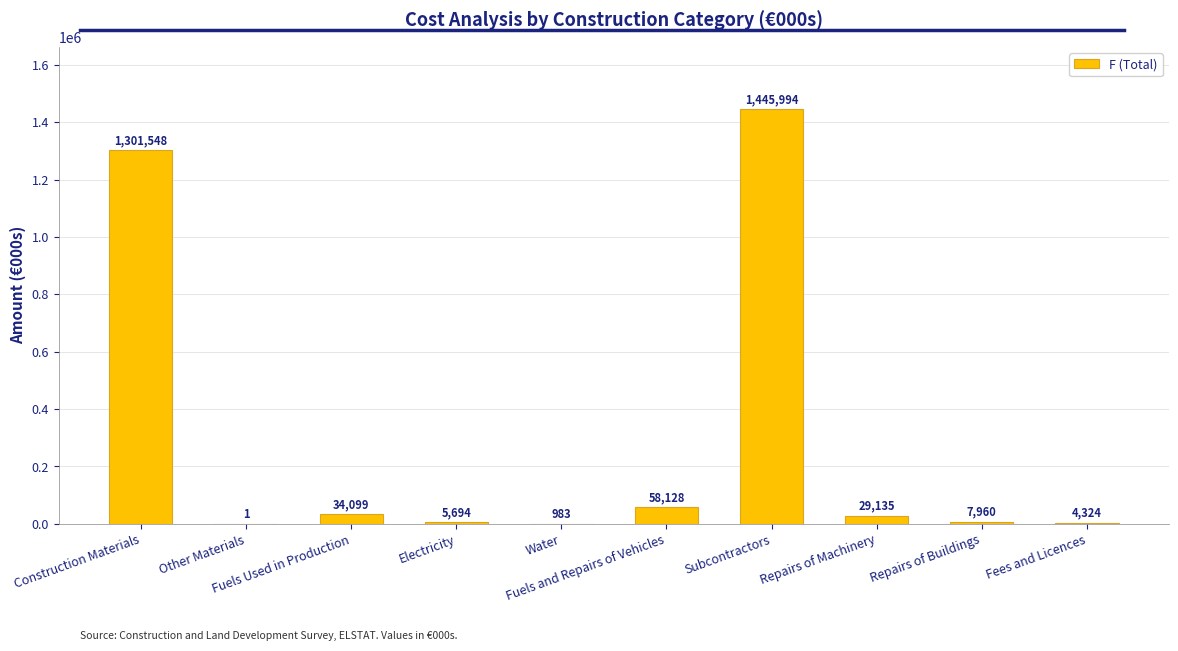

What is the maximum value shown in the chart?

1445994